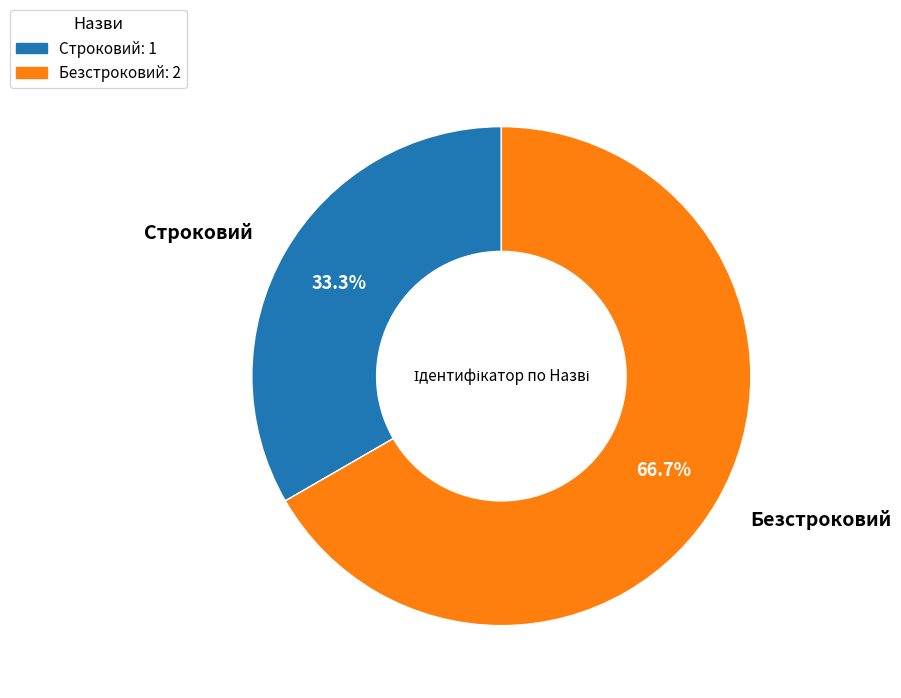

The Строковий slice represents 33% of the pie. True or false?

True